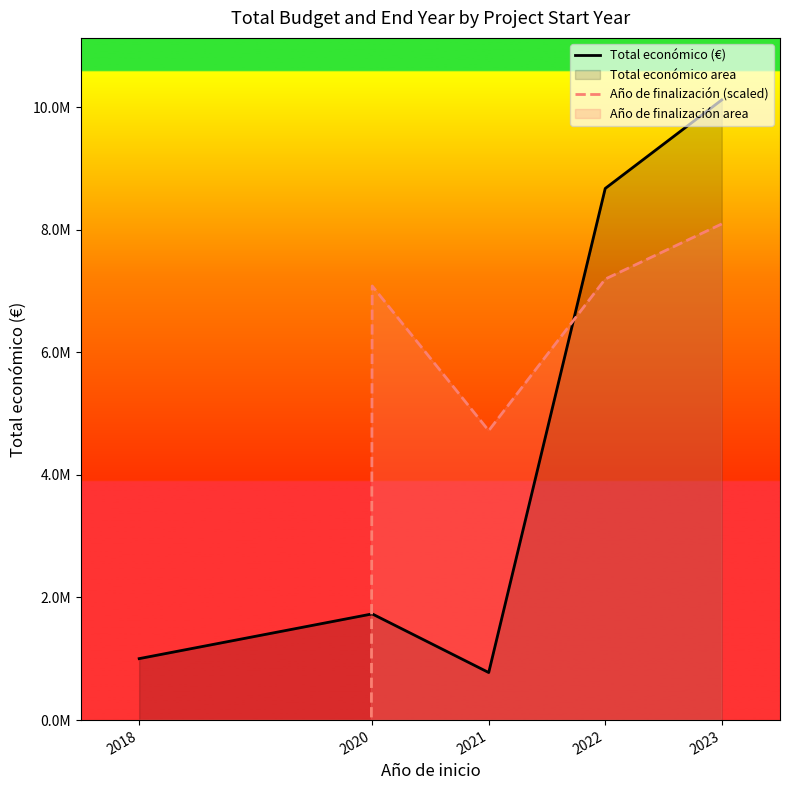

True or false: Año de finalización (scaled) and Total económico (€) cross at least once.

True